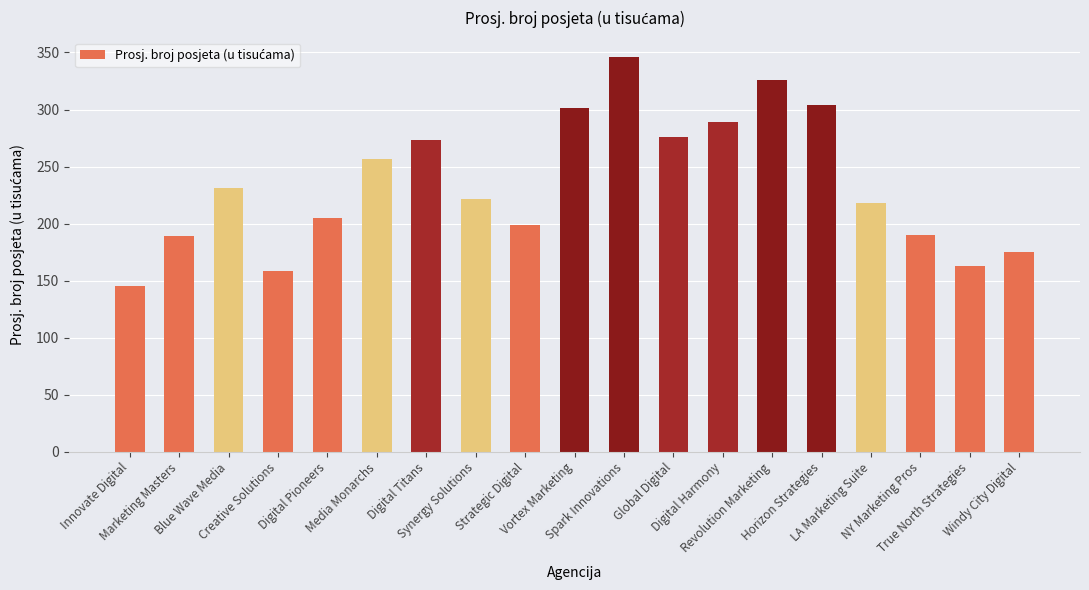

What is the change in value from Global Digital to LA Marketing Suite?

-57.8